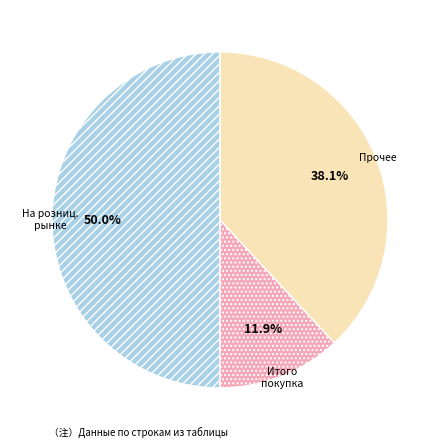

How many slices are in this pie chart?

3